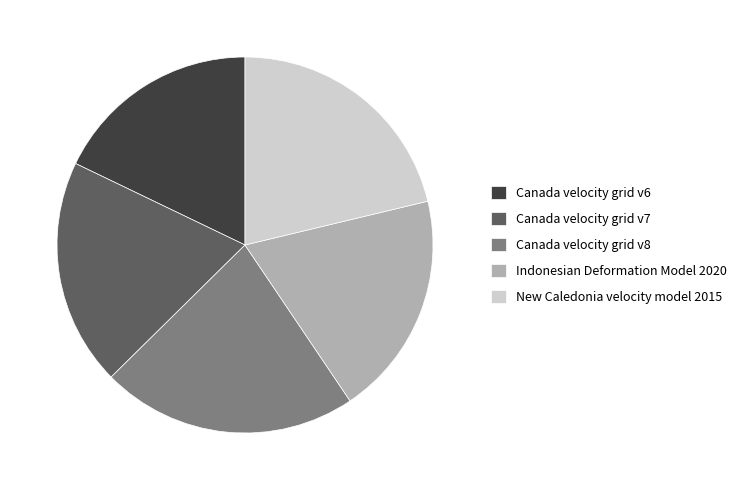

Is the sum of New Caledonia velocity model 2015 and Canada velocity grid v8 greater than half?

No